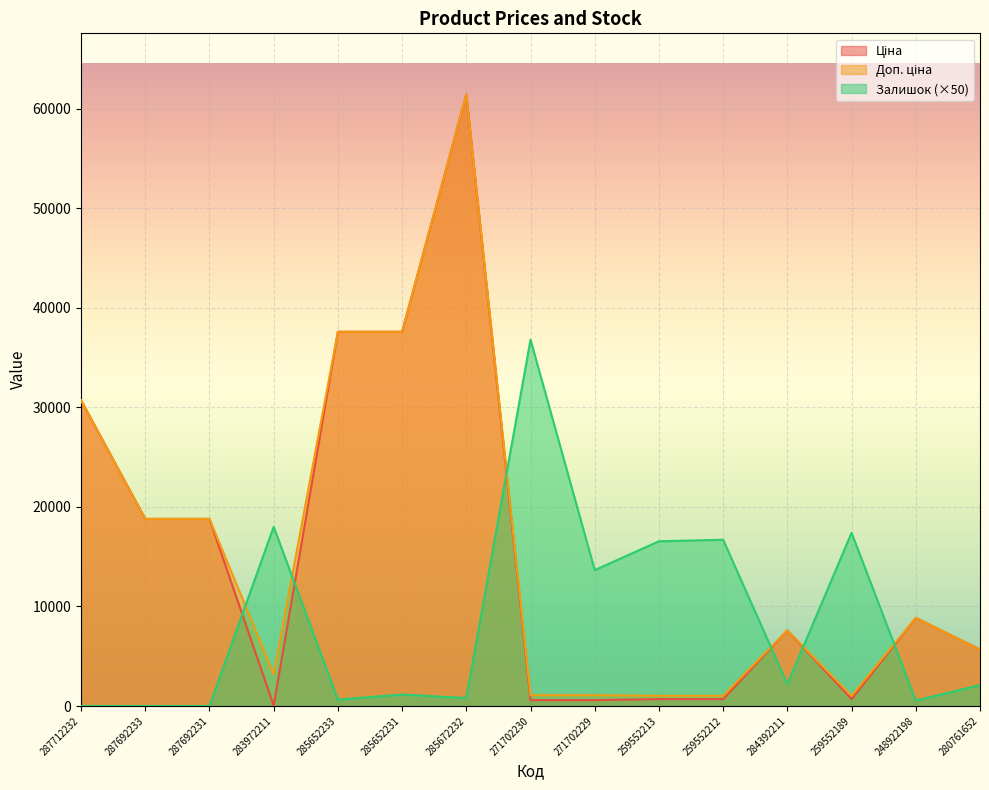

What is the sum of all Залишок values?

126550.0